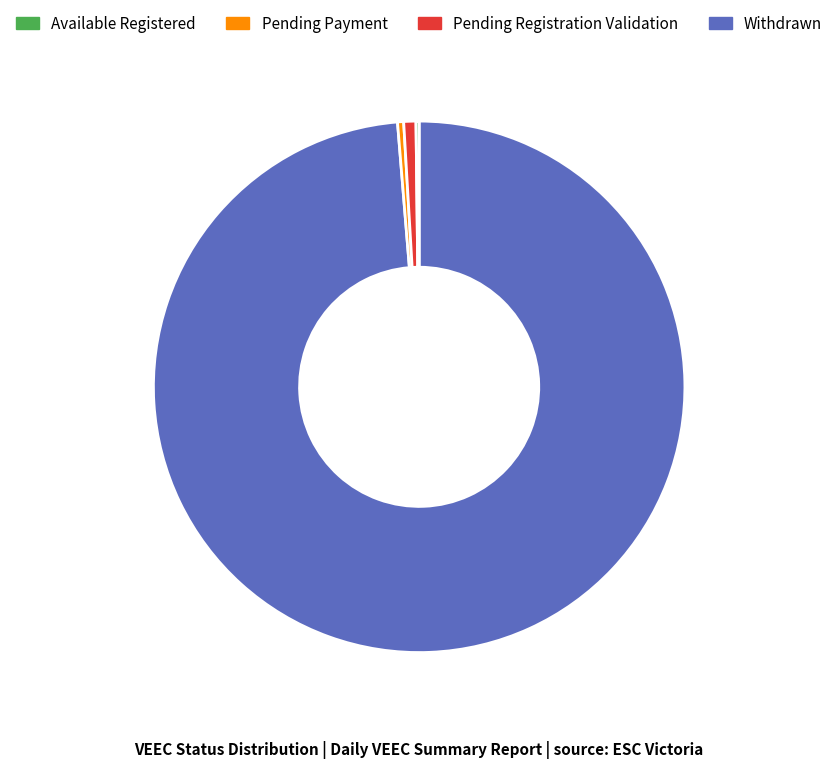

What is the largest slice in the pie chart?

Available Registered